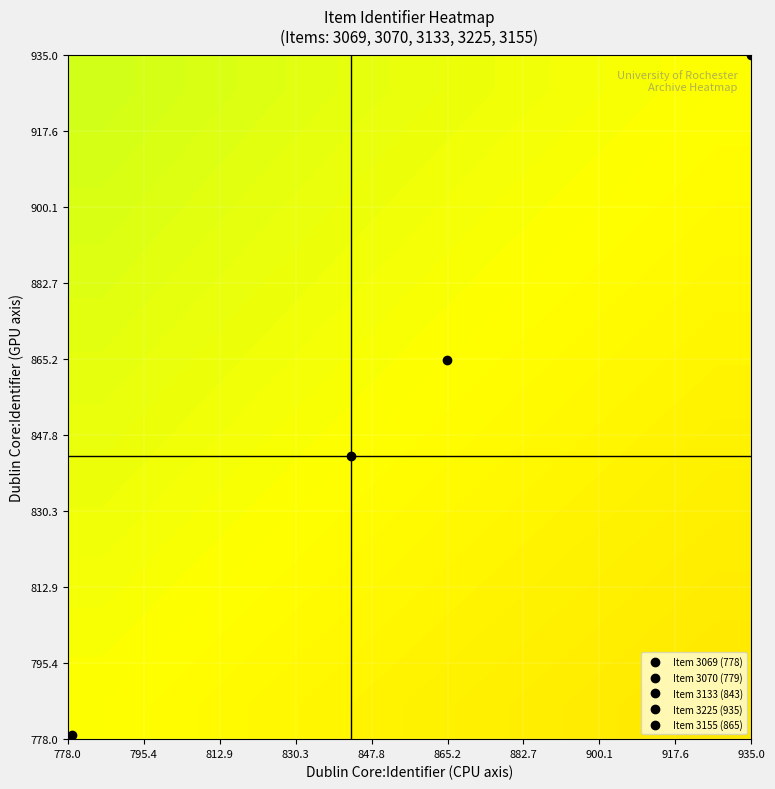

What is the maximum value shown in the chart?

0.5